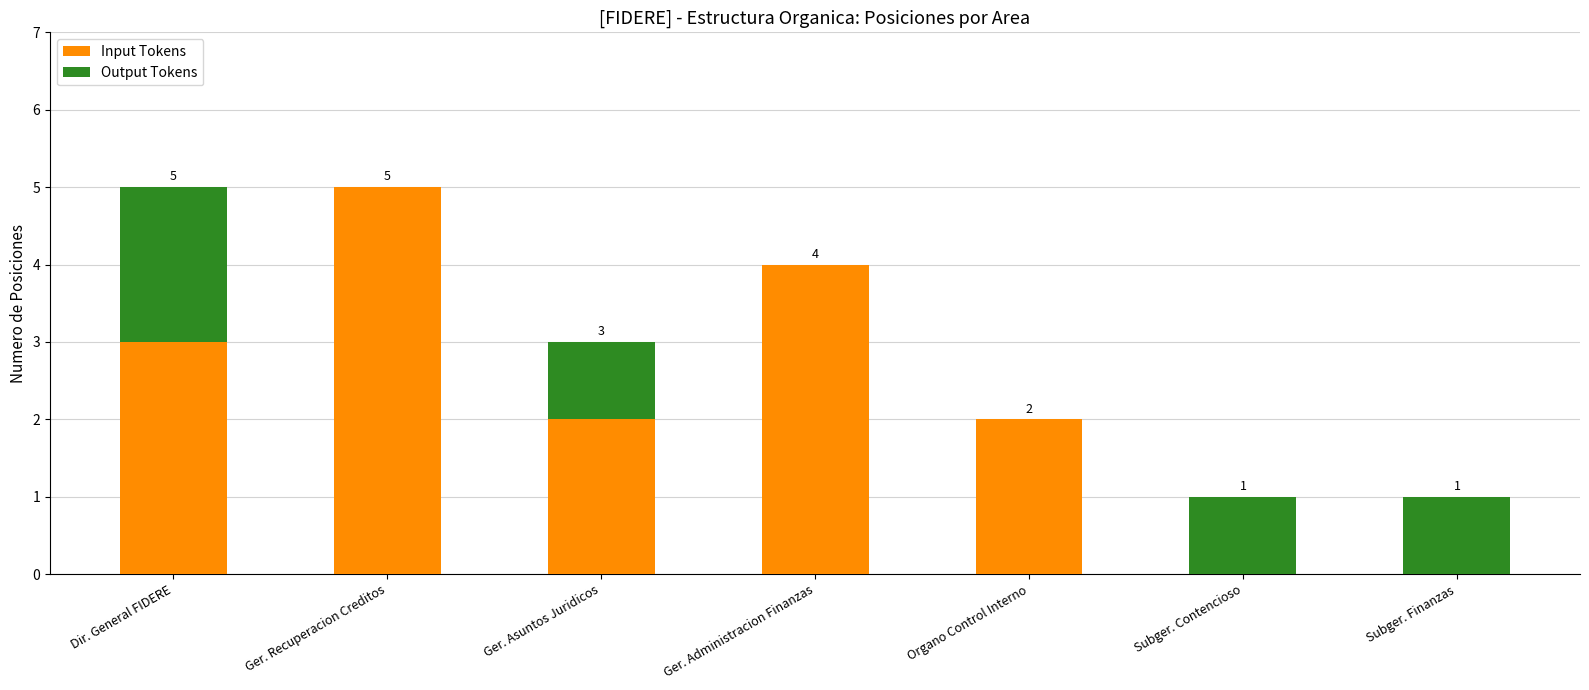

Reading left to right, transcribe the values for Input Tokens.

Dir. General FIDERE=3	Ger. Recuperacion Creditos=5	Ger. Asuntos Juridicos=2	Ger. Administracion Finanzas=4	Organo Control Interno=2	Subger. Contencioso=0	Subger. Finanzas=0